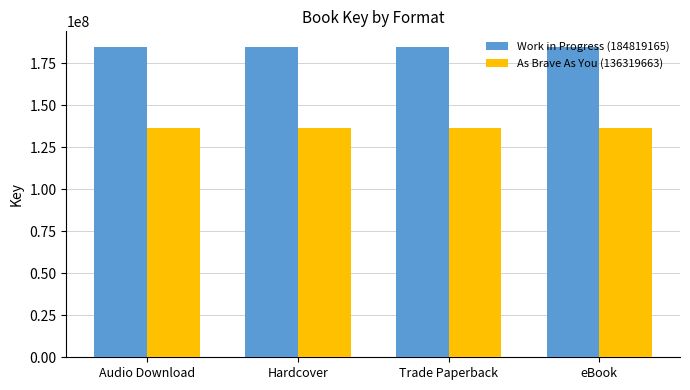

What is the minimum value for As Brave As You (136319663)?

136319663